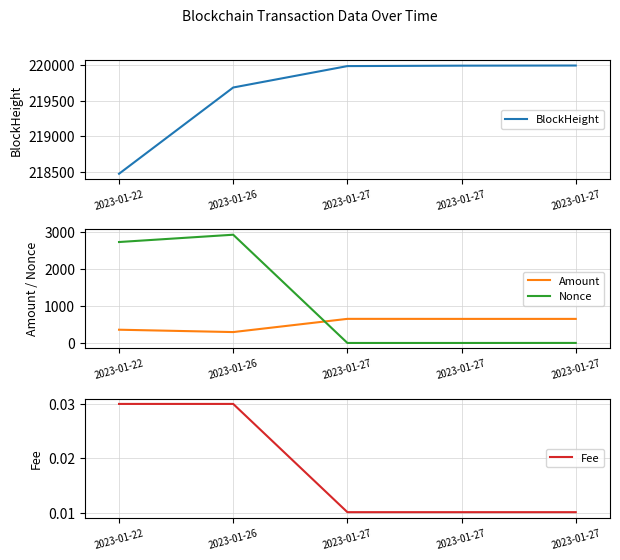

True or false: BlockHeight and Nonce cross at least once.

False